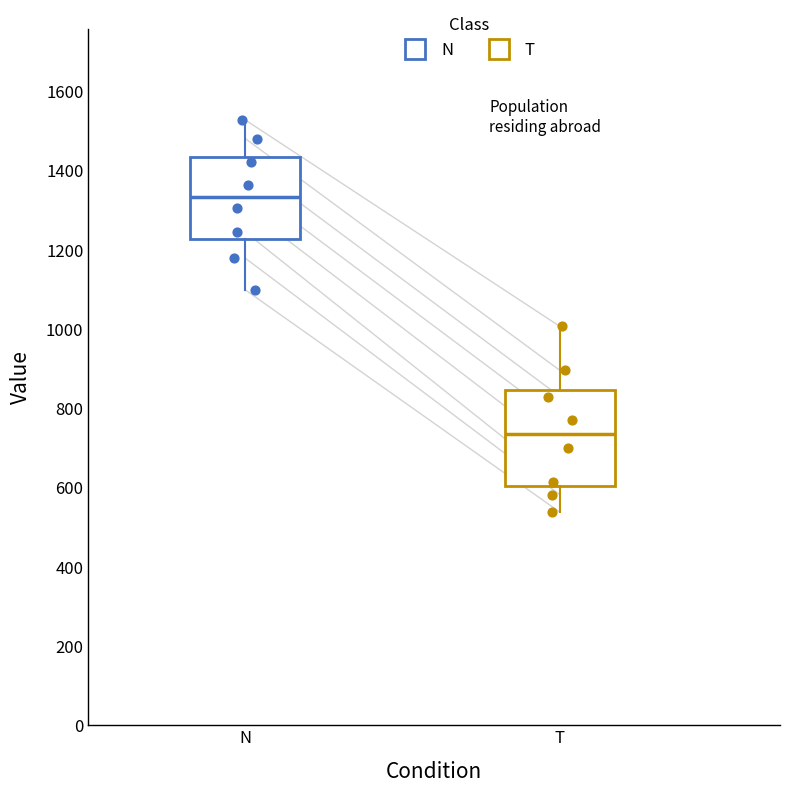

Reading left to right, read every box against the y-axis: the position of its median line, the range the box covers, and the ends of its whiskers. The values are not printed on the chart, so give them approximately, as read against the axis.

N: median 1340, box 1220 to 1440, whiskers 1100 to 1520
T: median 740, box 600 to 840, whiskers 540 to 1000